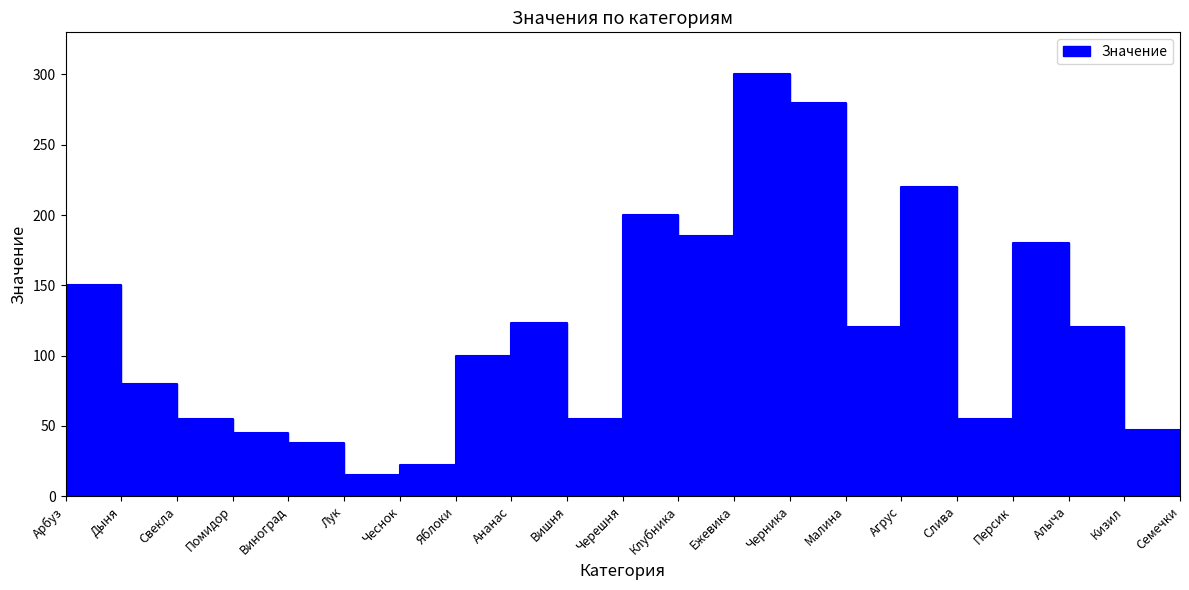

Which label corresponds to the largest value in the chart?

Ежевика